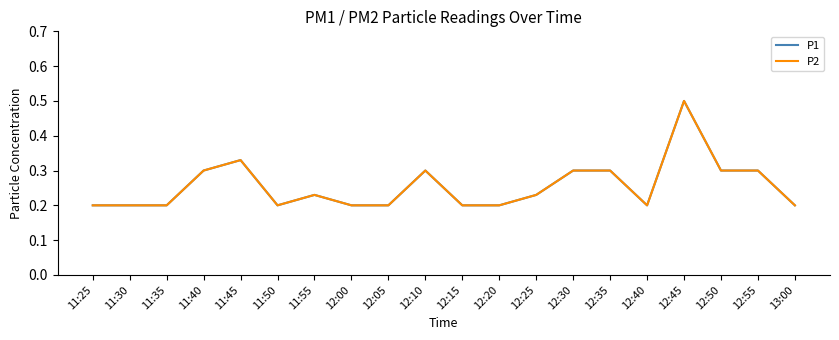

Reading left to right, extract all data points from this chart.

P1: 11:25=0.2	11:30=0.2	11:35=0.2	11:40=0.3	11:45=0.3	11:50=0.2	11:55=0.2	12:00=0.2	12:05=0.2	12:10=0.3	12:15=0.2	12:20=0.2	12:25=0.2	12:30=0.3	12:35=0.3	12:40=0.2	12:45=0.5	12:50=0.3	12:55=0.3	13:00=0.2
P2: 11:25=0.2	11:30=0.2	11:35=0.2	11:40=0.3	11:45=0.3	11:50=0.2	11:55=0.2	12:00=0.2	12:05=0.2	12:10=0.3	12:15=0.2	12:20=0.2	12:25=0.2	12:30=0.3	12:35=0.3	12:40=0.2	12:45=0.5	12:50=0.3	12:55=0.3	13:00=0.2